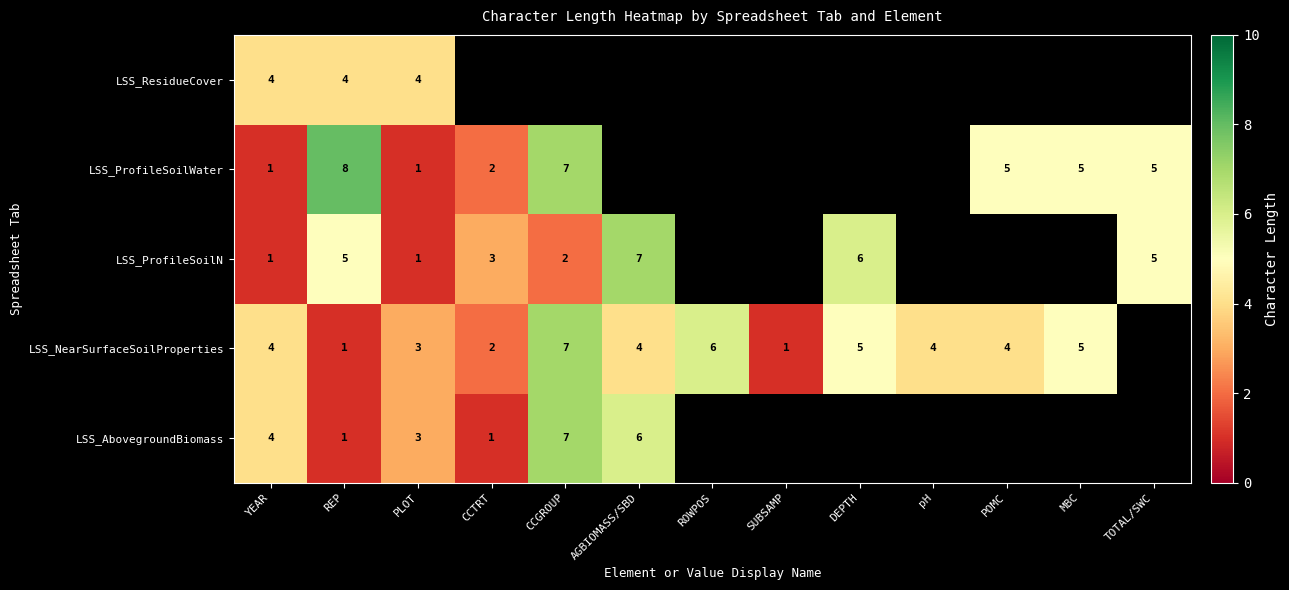

Which has a higher value, SUBSAMP or DEPTH?

DEPTH